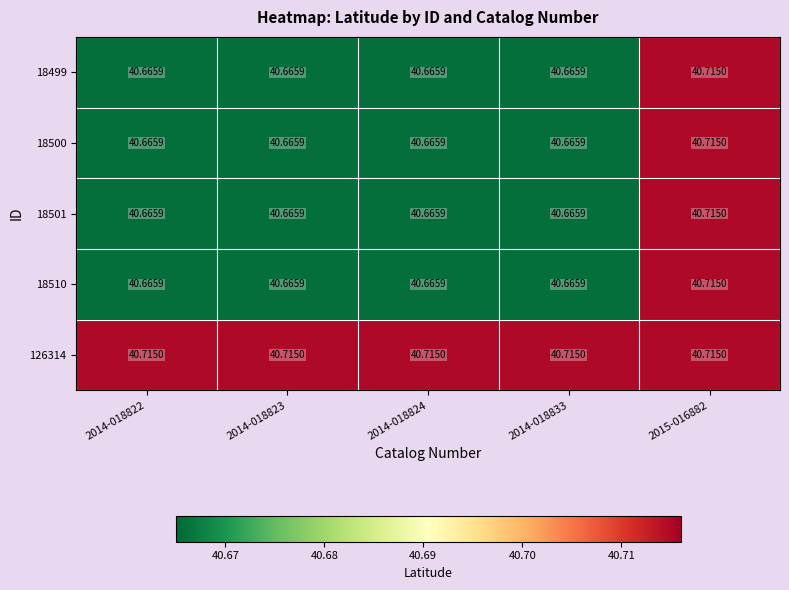

Which series has the widest spread of values?

18499